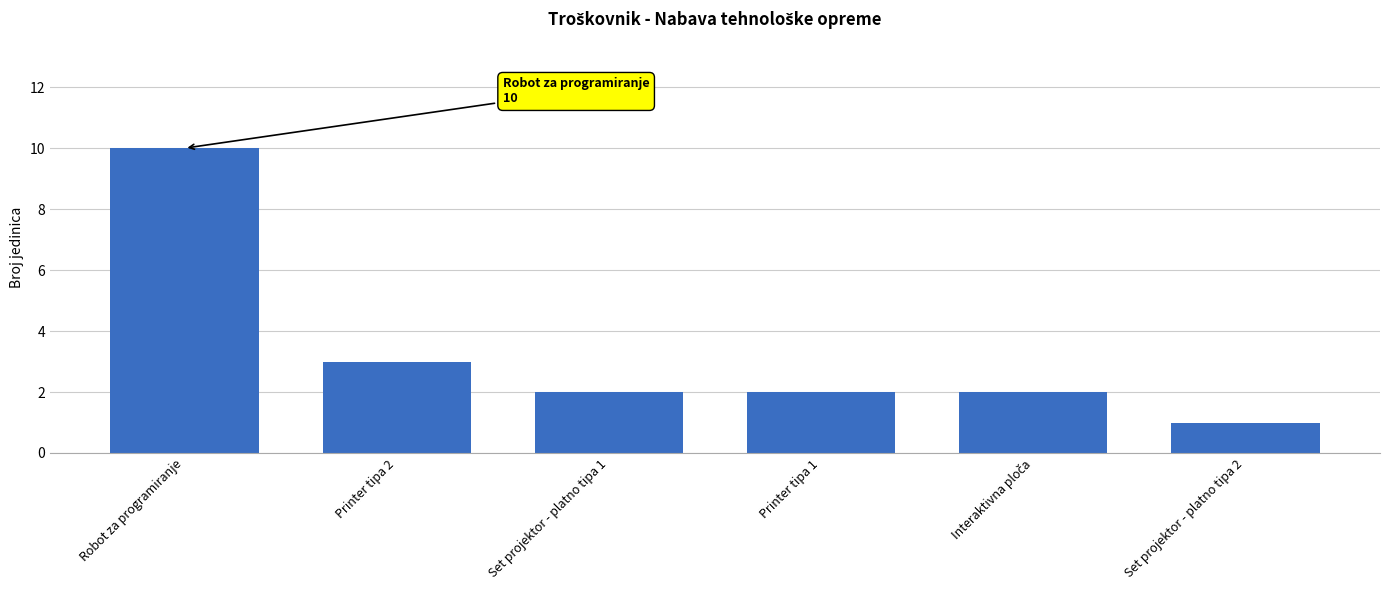

Reading right to left, what are all the values shown in this chart?

1	2	2	2	3	10